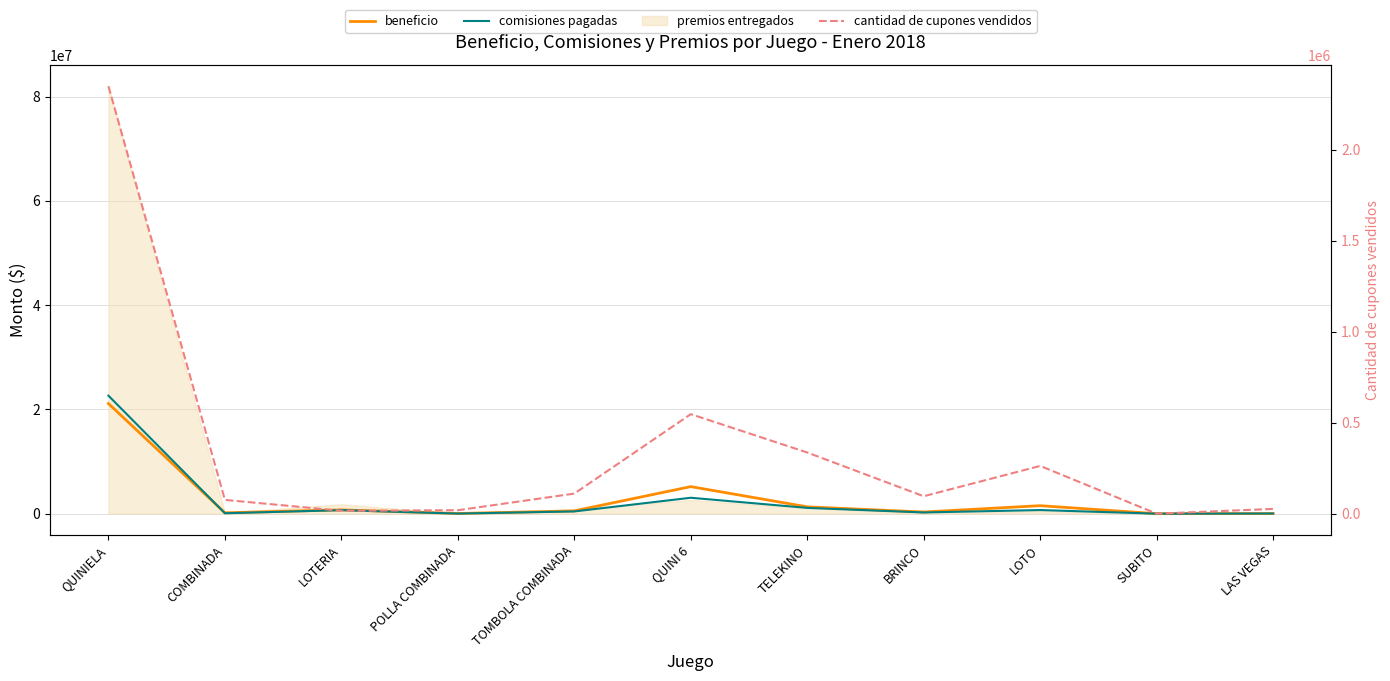

List the labels in order of comisiones pagadas value, largest first.

QUINIELA, QUINI 6, TELEKINO, LOTO, LOTERIA, TOMBOLA COMBINADA, BRINCO, COMBINADA, LAS VEGAS, POLLA COMBINADA, SUBITO